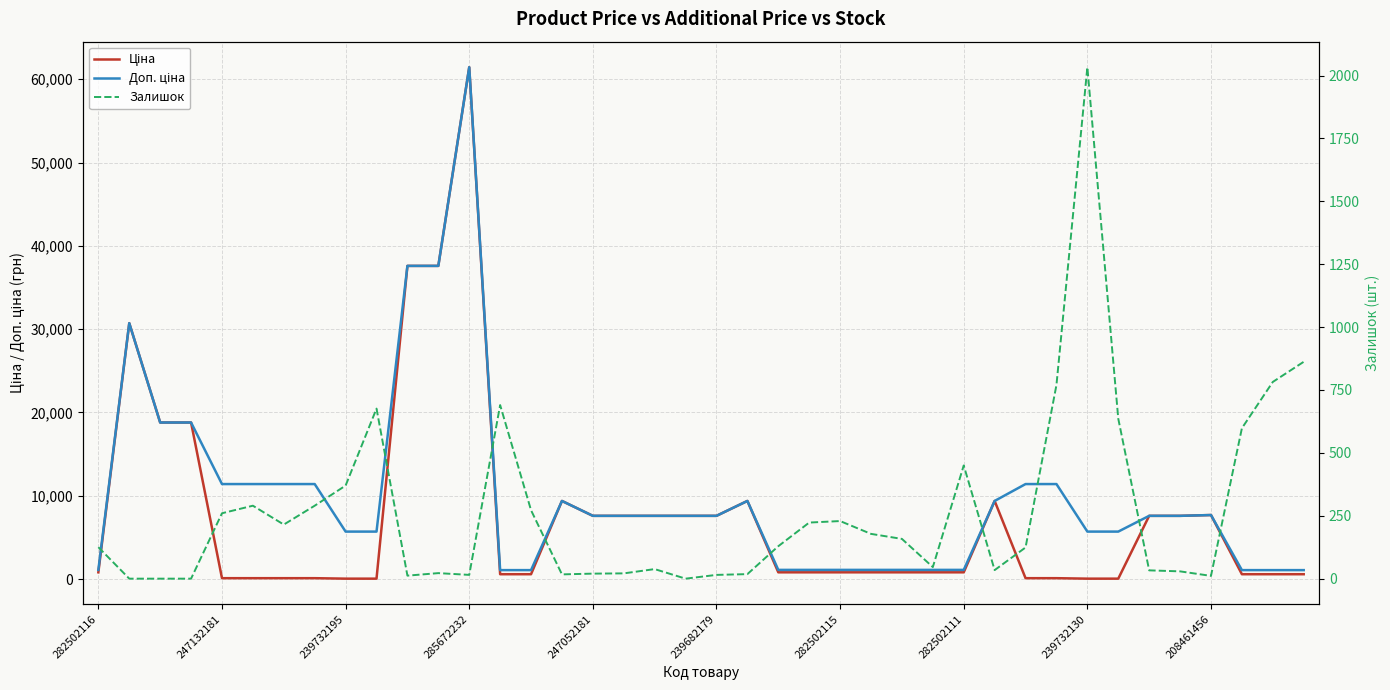

Reading left to right, transcribe all the data shown in this chart.

Ціна: 818.5	30717.1	18796.8	18796.8	114.1	114.1	114.1	114.1	57.0	57.0	37593.6	37593.6	61434.3	589.9	589.9	9384.0	7596.5	7596.5	7596.5	7596.5	7596.5	9384.0	818.5	818.5	818.5	818.5	818.5	818.5	818.5	9384.0	114.1	114.1	57.0	57.0	7596.5	7596.5	7693.1	589.9	589.9	589.9
Доп. ціна: 1109.2	30717.1	18796.8	18796.8	11410.0	11410.0	11410.0	11410.0	5705.0	5705.0	37593.6	37593.6	61434.3	1081.7	1081.7	9384.0	7596.5	7596.5	7596.5	7596.5	7596.5	9384.0	1109.2	1109.2	1109.2	1109.2	1109.2	1109.2	1109.2	9384.0	11410.0	11410.0	5705.0	5705.0	7596.5	7596.5	7693.1	1081.7	1081.7	1081.7
Залишок: 125.0	0.0	0.0	0.0	260.0	290.0	215.0	290.0	370.0	676.0	12.0	22.0	15.0	690.0	272.0	17.0	20.0	21.0	38.0	0.0	15.0	18.0	129.0	223.0	229.0	178.0	158.0	46.0	450.0	34.0	124.0	770.0	2033.0	636.0	33.0	29.0	11.0	598.0	782.0	862.0